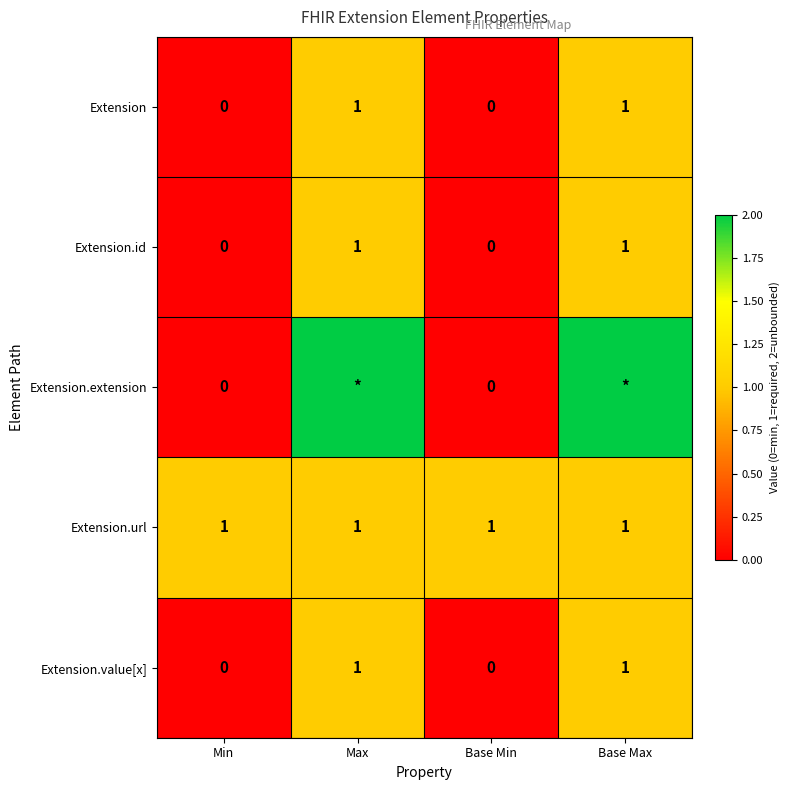

Between Base Min and Max, which is larger?

Max